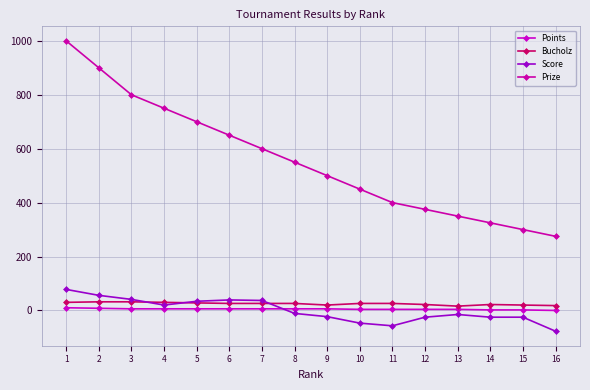

At which category does the chart reach its peak across all series?

1